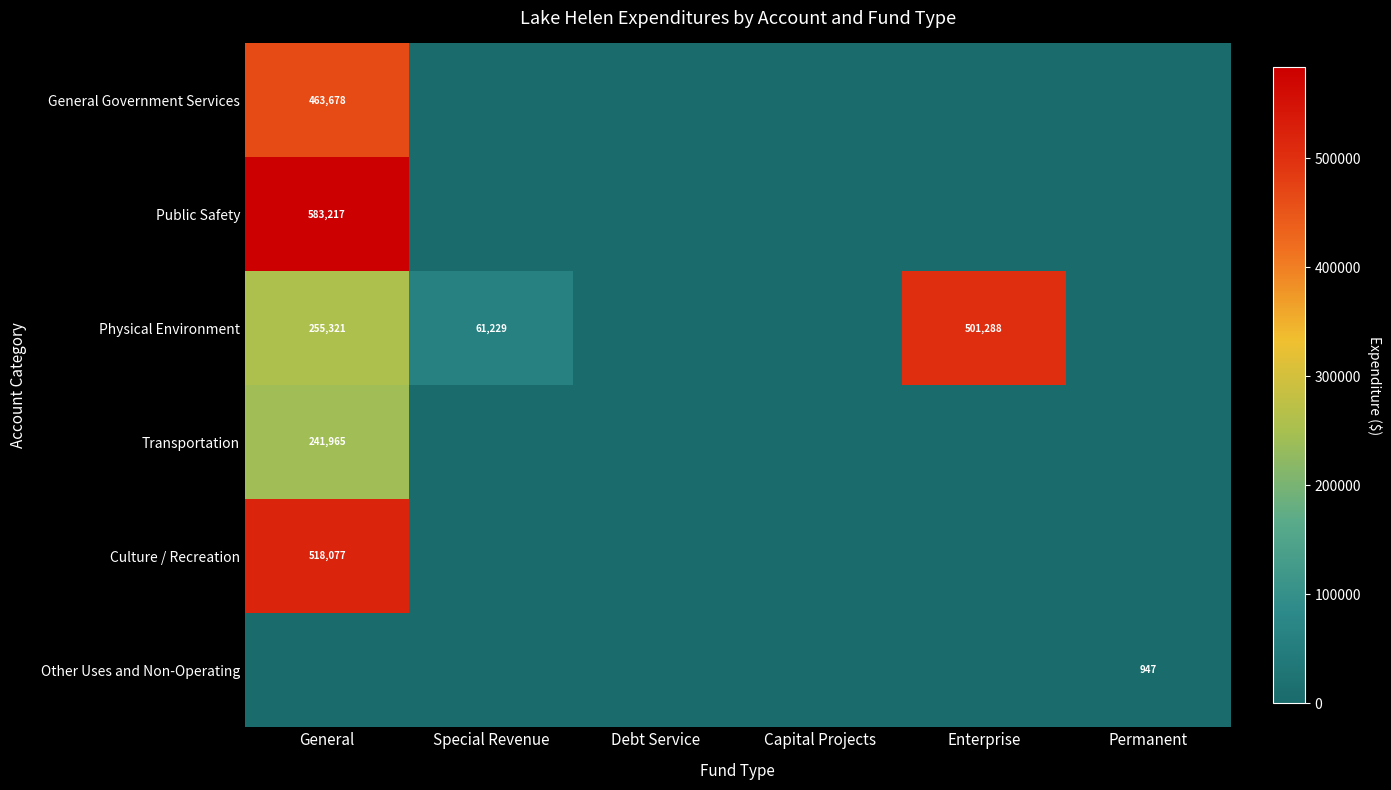

What is the maximum value shown in the chart?

583217